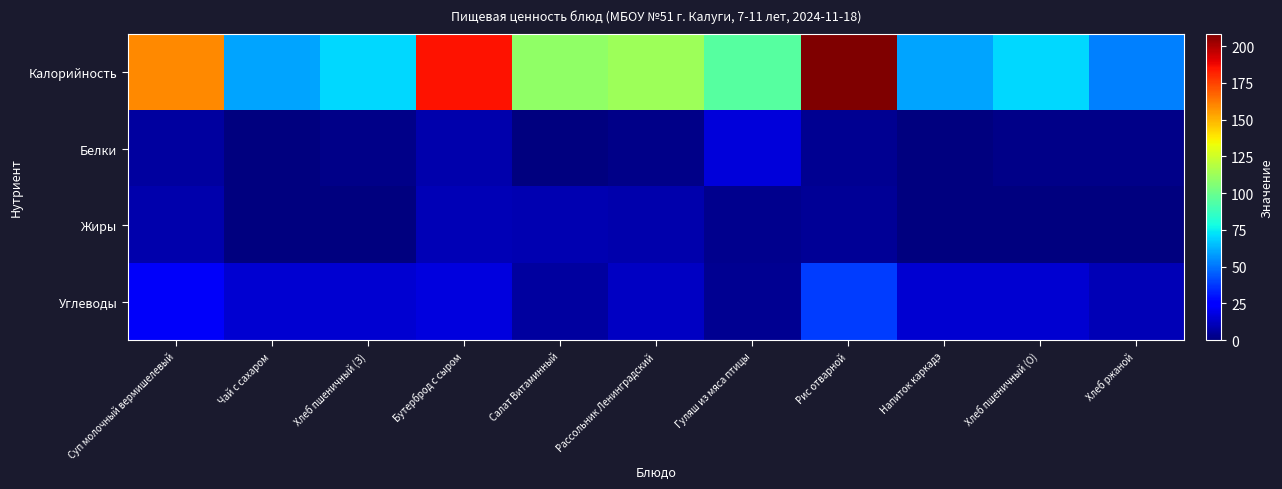

Reading left to right, list all the values displayed in this chart.

Калорийность: Суп молочный вермишелевый=158.9	Чай с сахаром=59.9	Хлеб пшеничный (З)=70.5	Бутерброд с сыром=185.2	Салат Витаминный=109.9	Рассольник Ленинградский=112.5	Гуляш из мяса птицы=95.2	Рис отварной=208.5	Напиток каркадэ=59.9	Хлеб пшеничный (О)=70.5	Хлеб ржаной=52.2
Белки: Суп молочный вермишелевый=6.0	Чай с сахаром=0.0	Хлеб пшеничный (З)=2.3	Бутерброд с сыром=8.8	Салат Витаминный=0.6	Рассольник Ленинградский=1.8	Гуляш из мяса птицы=16.9	Рис отварной=3.7	Напиток каркадэ=0.0	Хлеб пшеничный (О)=2.3	Хлеб ржаной=2.0
Жиры: Суп молочный вермишелевый=8.5	Чай с сахаром=0.0	Хлеб пшеничный (З)=0.2	Бутерброд с сыром=10.5	Салат Витаминный=9.1	Рассольник Ленинградский=8.8	Гуляш из мяса птицы=2.9	Рис отварной=4.2	Напиток каркадэ=0.0	Хлеб пшеничный (О)=0.2	Хлеб ржаной=0.4
Углеводы: Суп молочный вермишелевый=22.0	Чай с сахаром=15.0	Хлеб пшеничный (З)=14.8	Бутерброд с сыром=17.2	Салат Витаминный=6.2	Рассольник Ленинградский=13.0	Гуляш из мяса птицы=3.4	Рис отварной=38.9	Напиток каркадэ=15.0	Хлеб пшеничный (О)=14.8	Хлеб ржаной=10.0